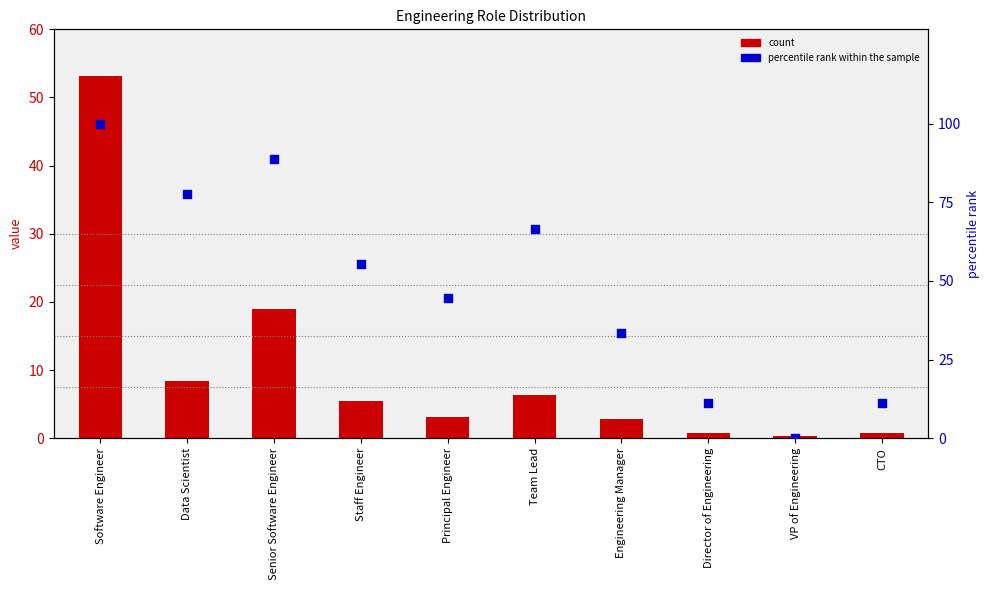

Is the value of percentile rank within the sample at Director of Engineering greater than the value of count at Data Scientist?

Yes